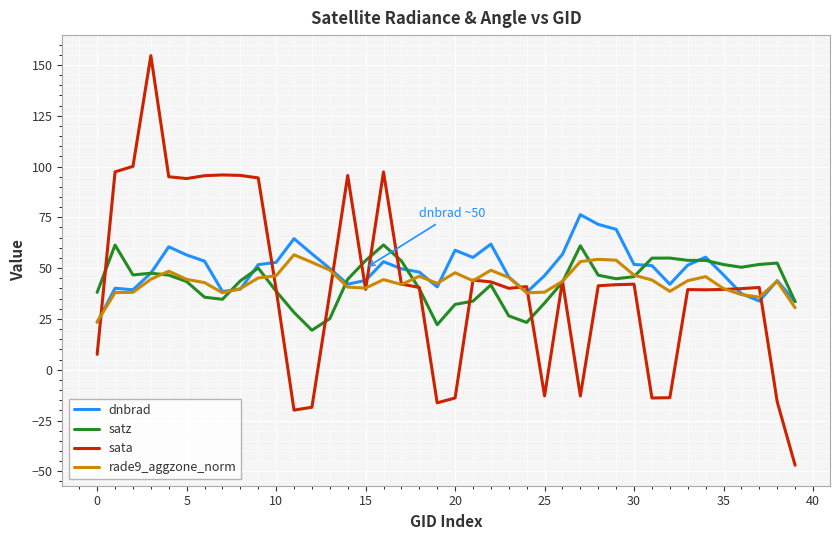

What is the highest value of the satz series?

61.4